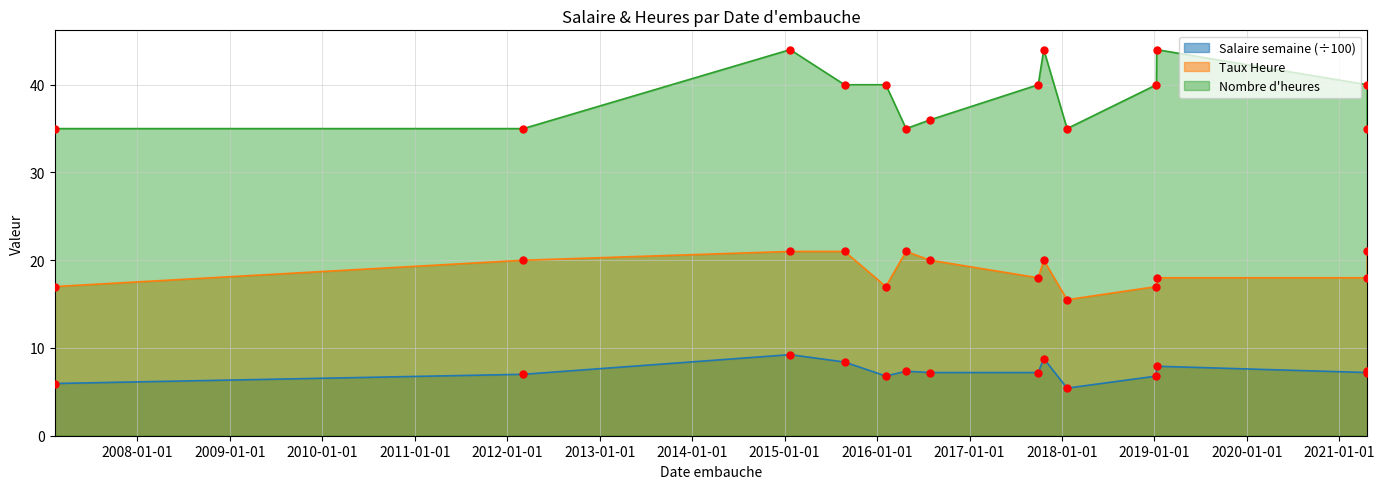

At which category is the sum across all series the highest?

2015-01-23